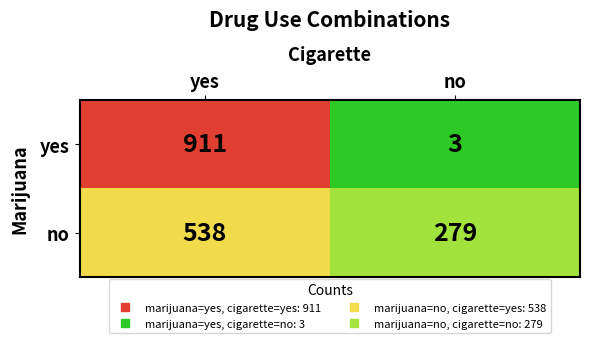

What is the total value across all series at yes?

1449